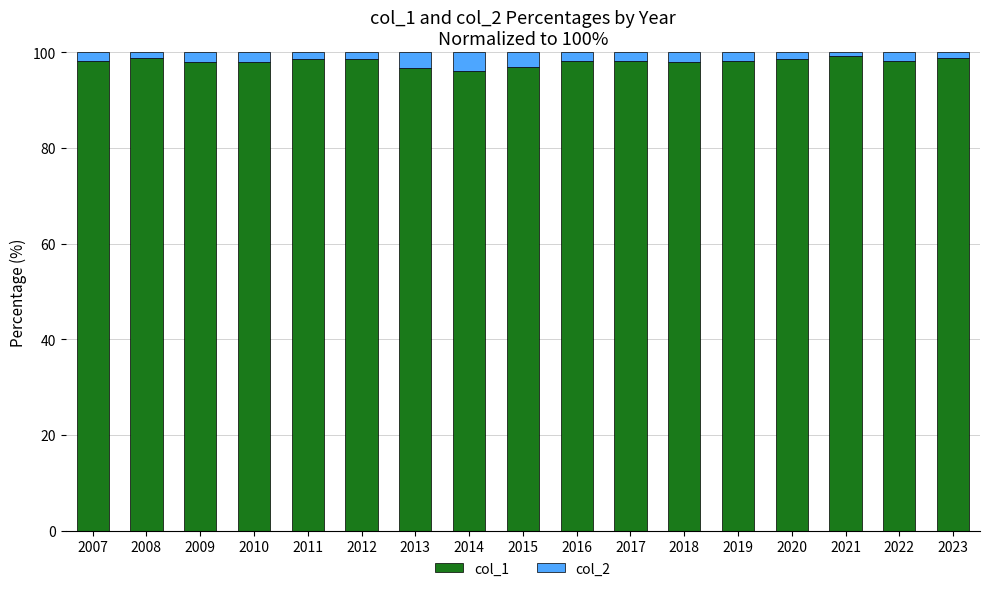

What is the minimum value for col_1?

96.1